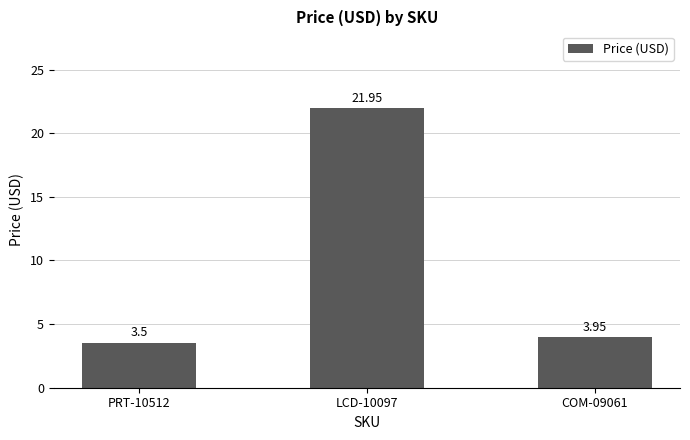

Rank the categories by value from lowest to highest.

PRT-10512, COM-09061, LCD-10097